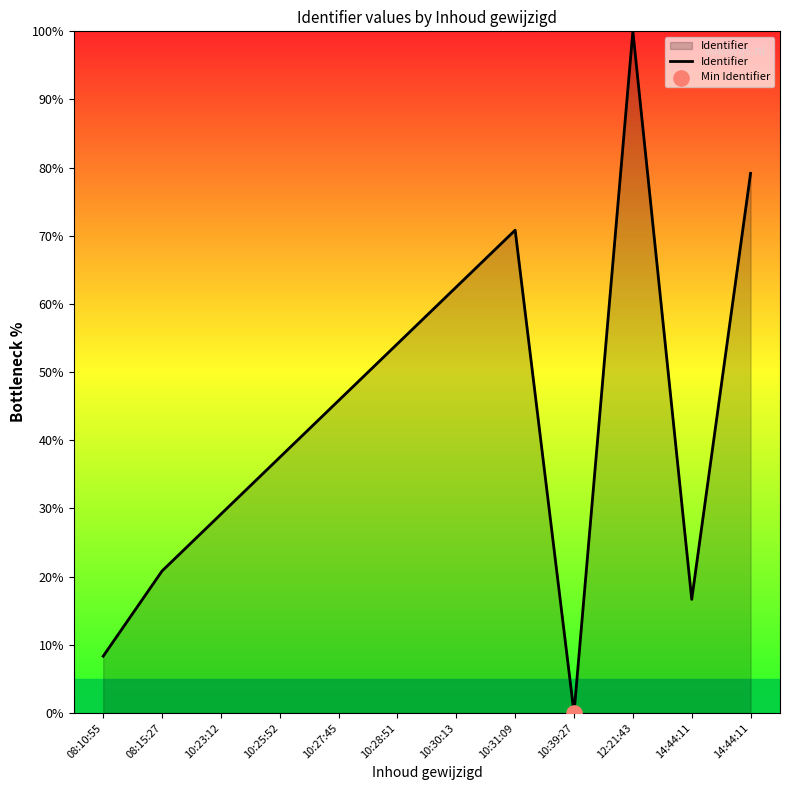

Between 10:30:13 and 08:15:27, which is larger?

10:30:13